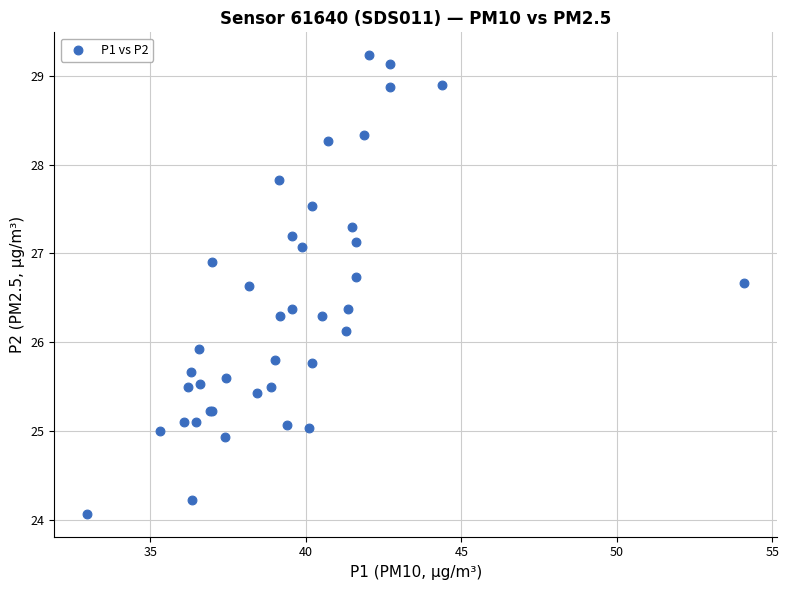

What Y value in the scatter plot is closest to 26?

25.9